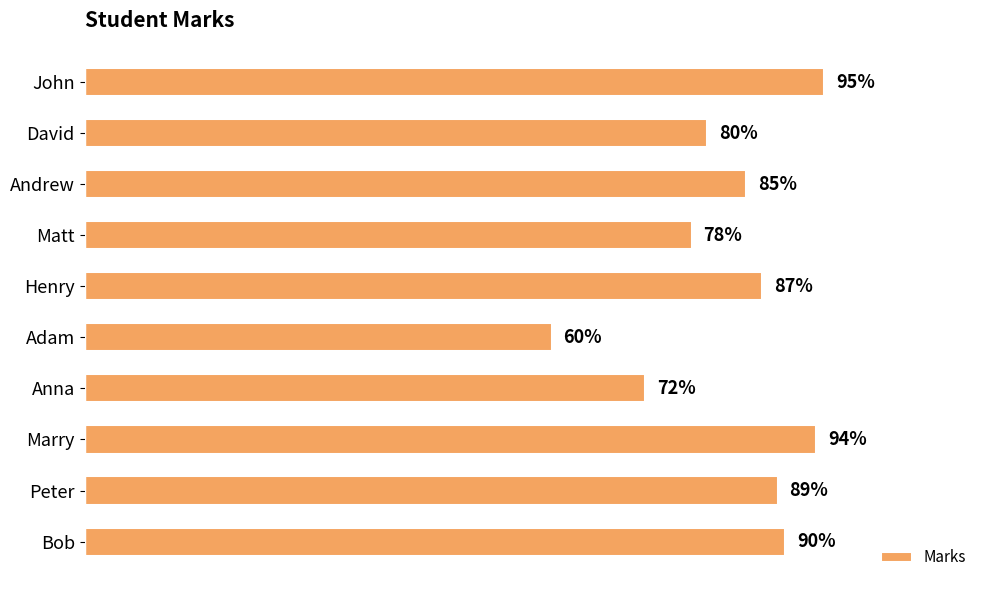

Does the chart contain stacked bars?

No